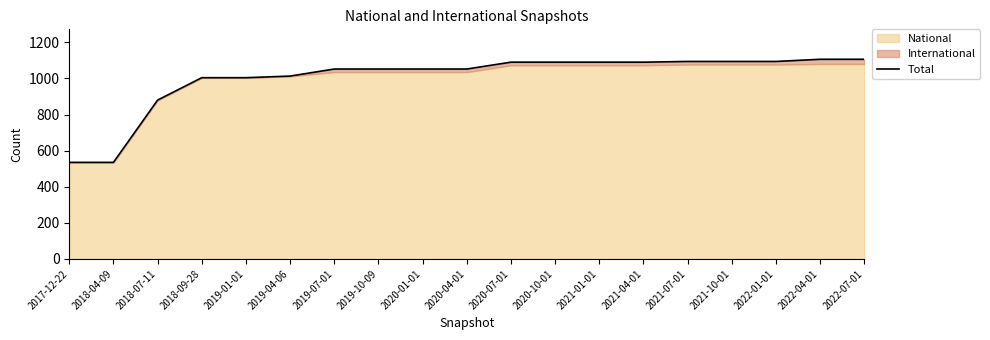

Does the chart display data point markers on the line(s)?

No